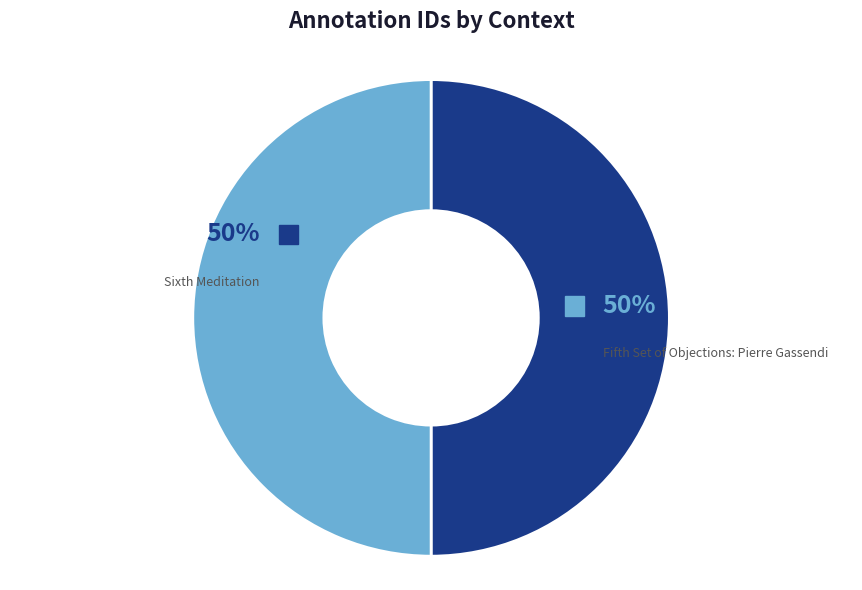

How many slices are in this pie chart?

2